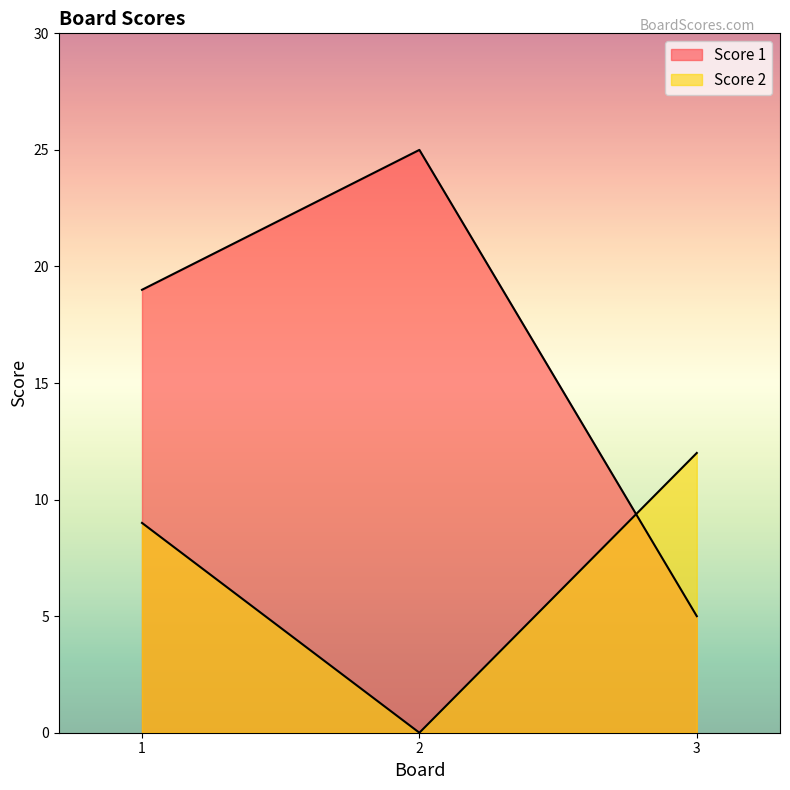

Reading right to left, list all the values displayed in this chart.

Score 1: 3=5	2=25	1=19
Score 2: 3=12	2=0	1=9